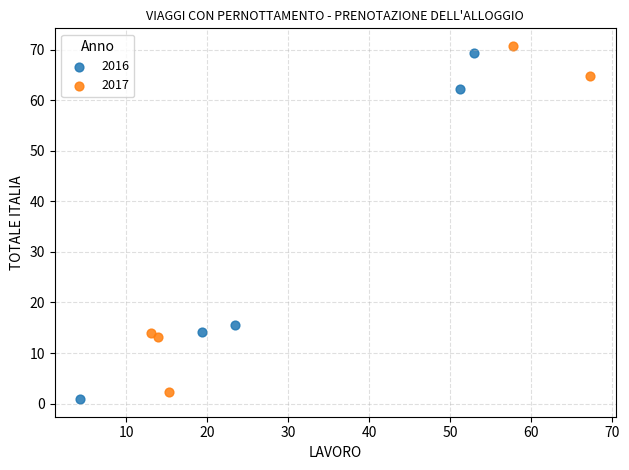

Which series has the widest spread of Y values?

2016